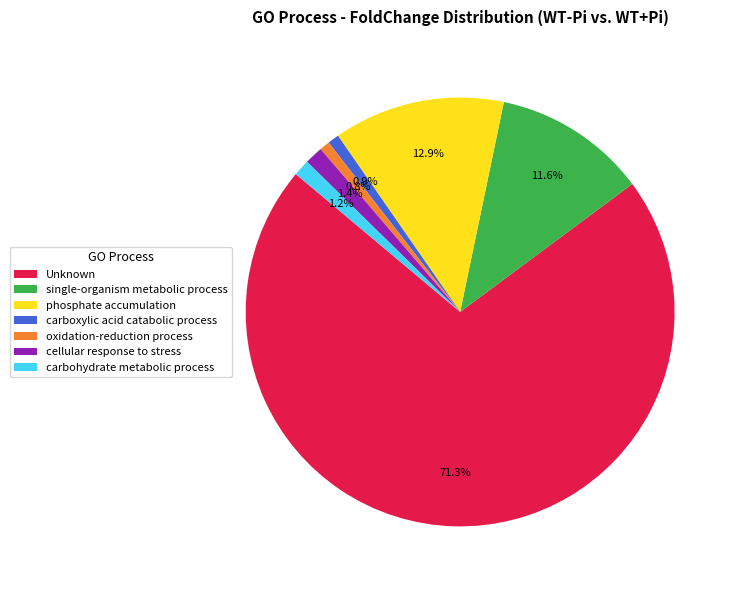

The cellular response to stress slice represents 1% of the pie. True or false?

True